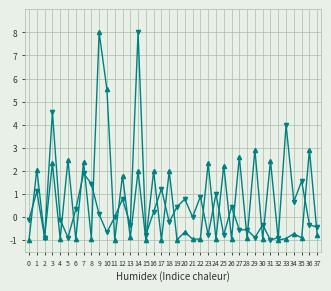

What is the spread (max minus min) of values at 36?

3.2